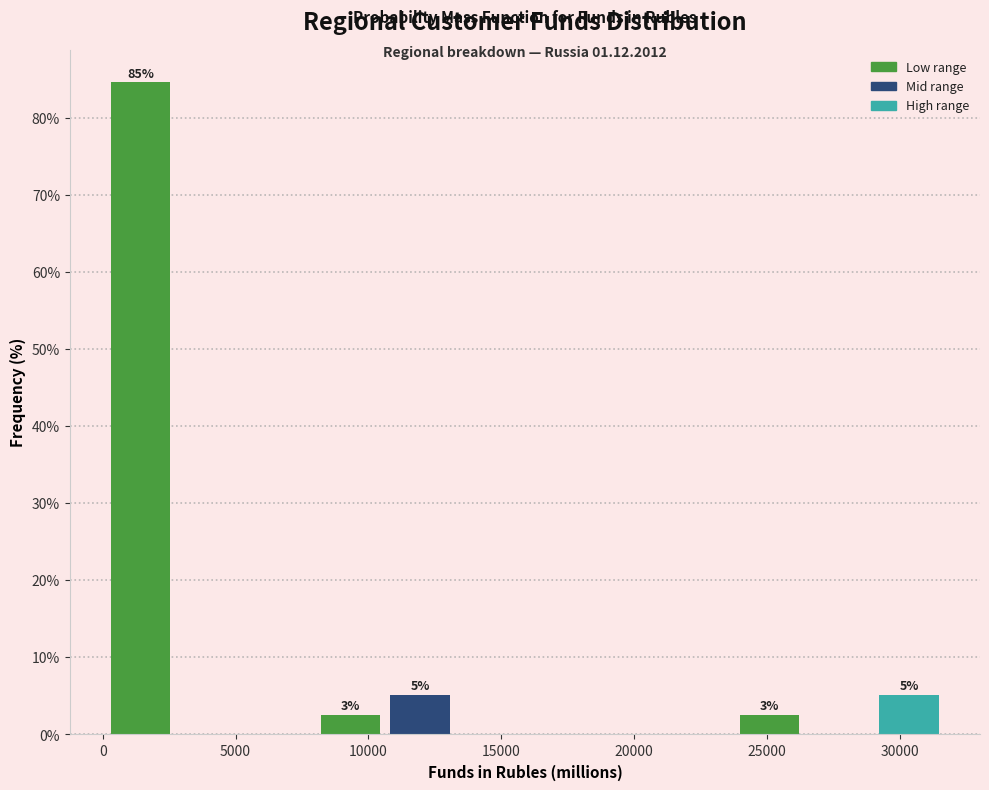

Which range on the x-axis has the tallest bar?

0 to 2500